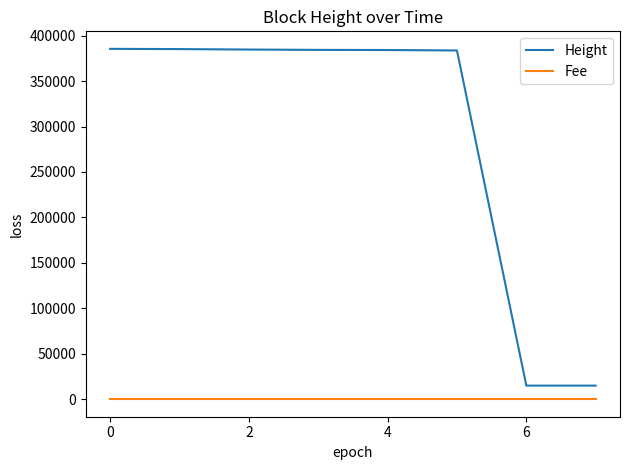

How many series are shown in this chart?

2